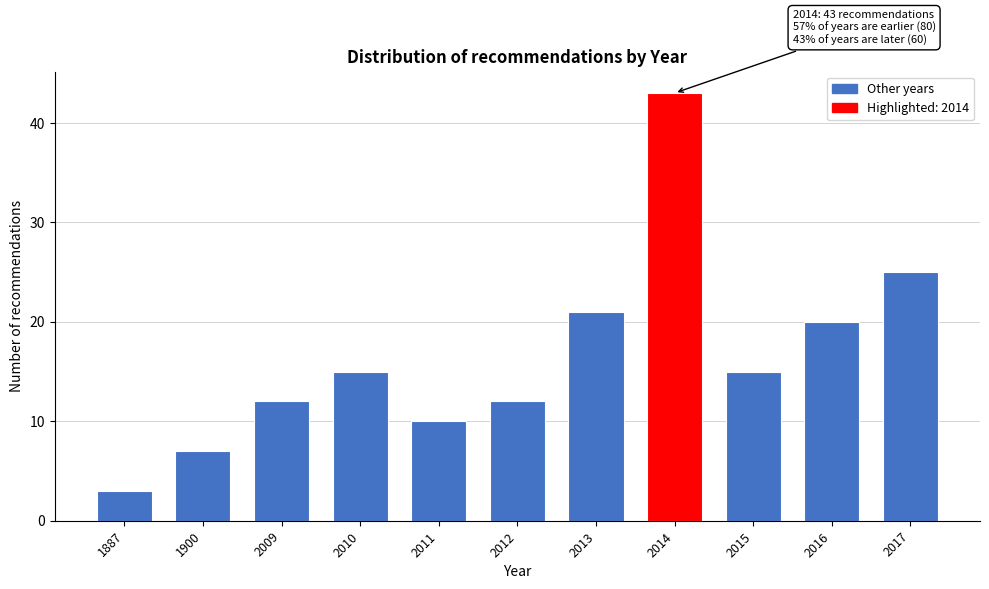

Reading left to right, list all the values displayed in this chart.

1887=3	1900=7	2009=12	2010=15	2011=10	2012=12	2013=21	2014=43	2015=15	2016=20	2017=25